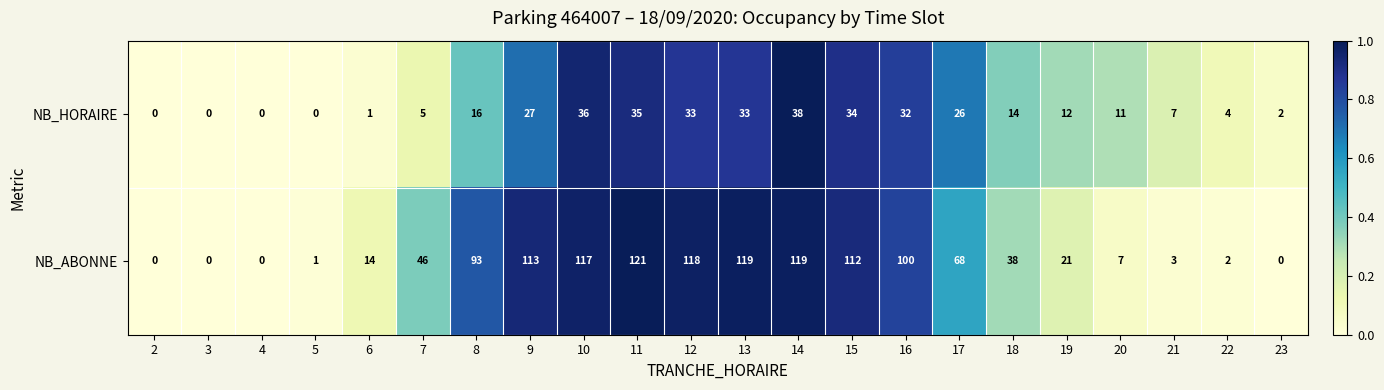

At which category is the sum across all series the highest?

14